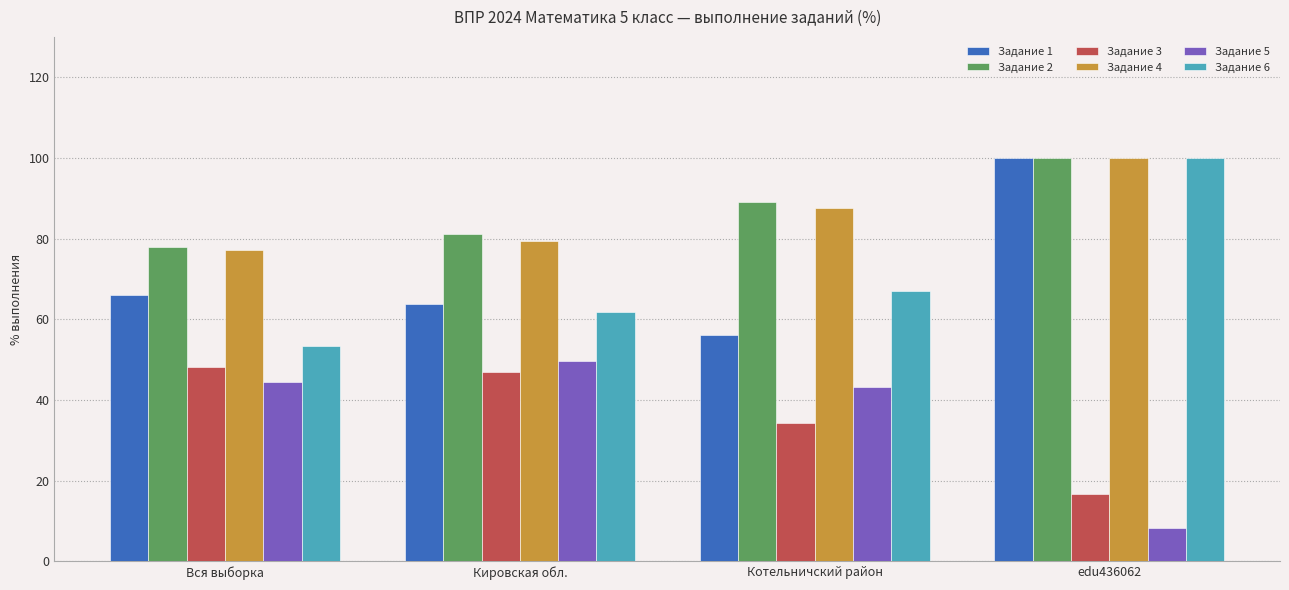

List the labels in order of Задание 2 value, smallest first.

Вся выборка, Кировская обл., Котельничский район, edu436062